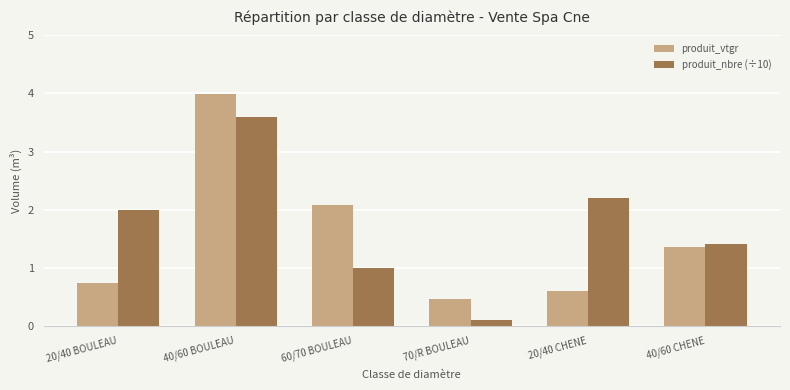

What is the value of the produit_vtgr bar at the 4th from the left?

0.5